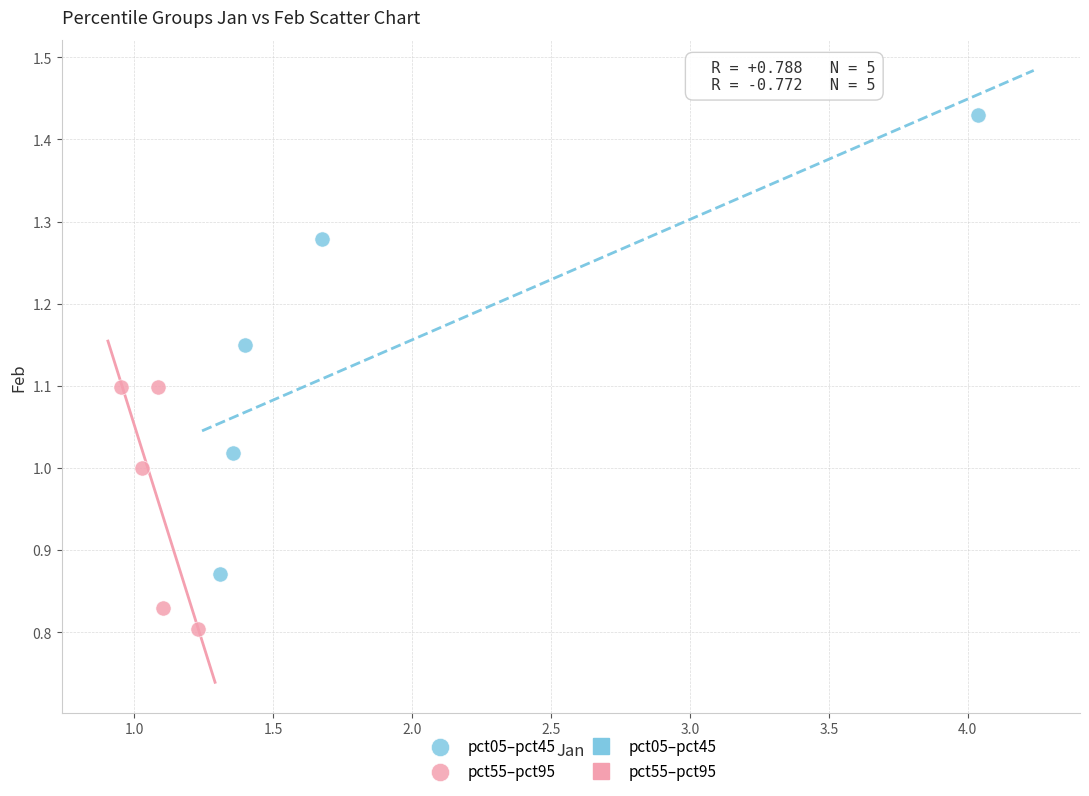

Which series has the widest spread of Y values?

pct05–pct45